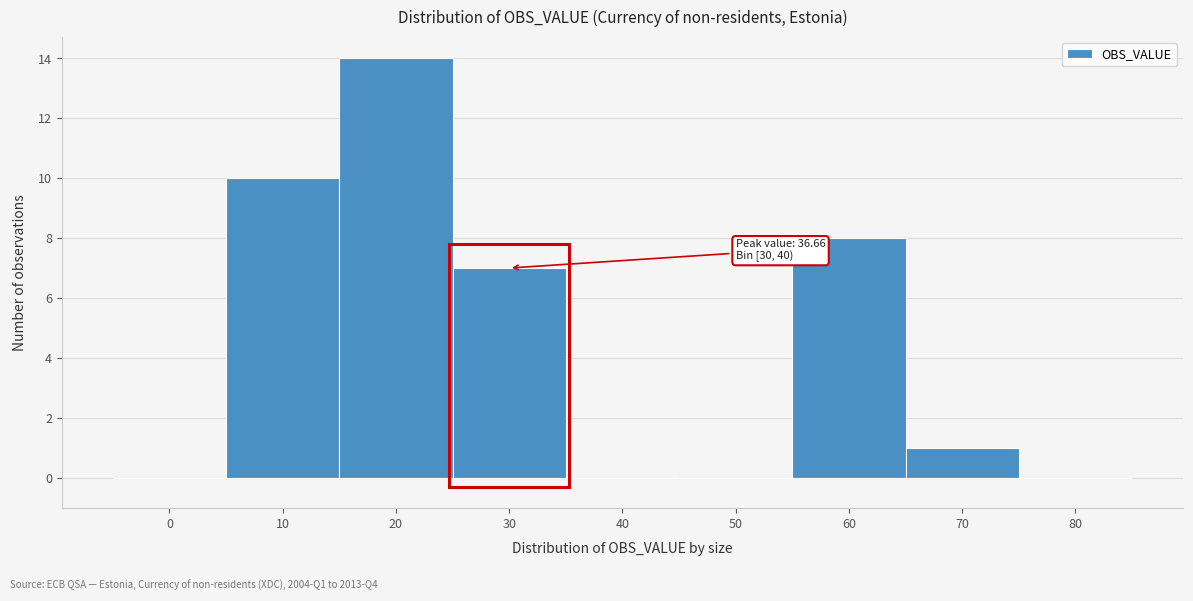

Reading left to right, list all the values displayed in this chart.

0=0	10=10	20=14	30=7	40=0	50=0	60=8	70=1	80=0